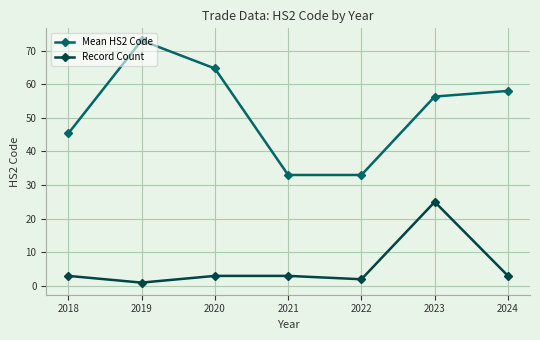

Reading right to left, transcribe all the data shown in this chart.

Mean HS2 Code: 58.0	56.3	33.0	33.0	64.7	73.0	45.3
Record Count: 3.0	25.0	2.0	3.0	3.0	1.0	3.0